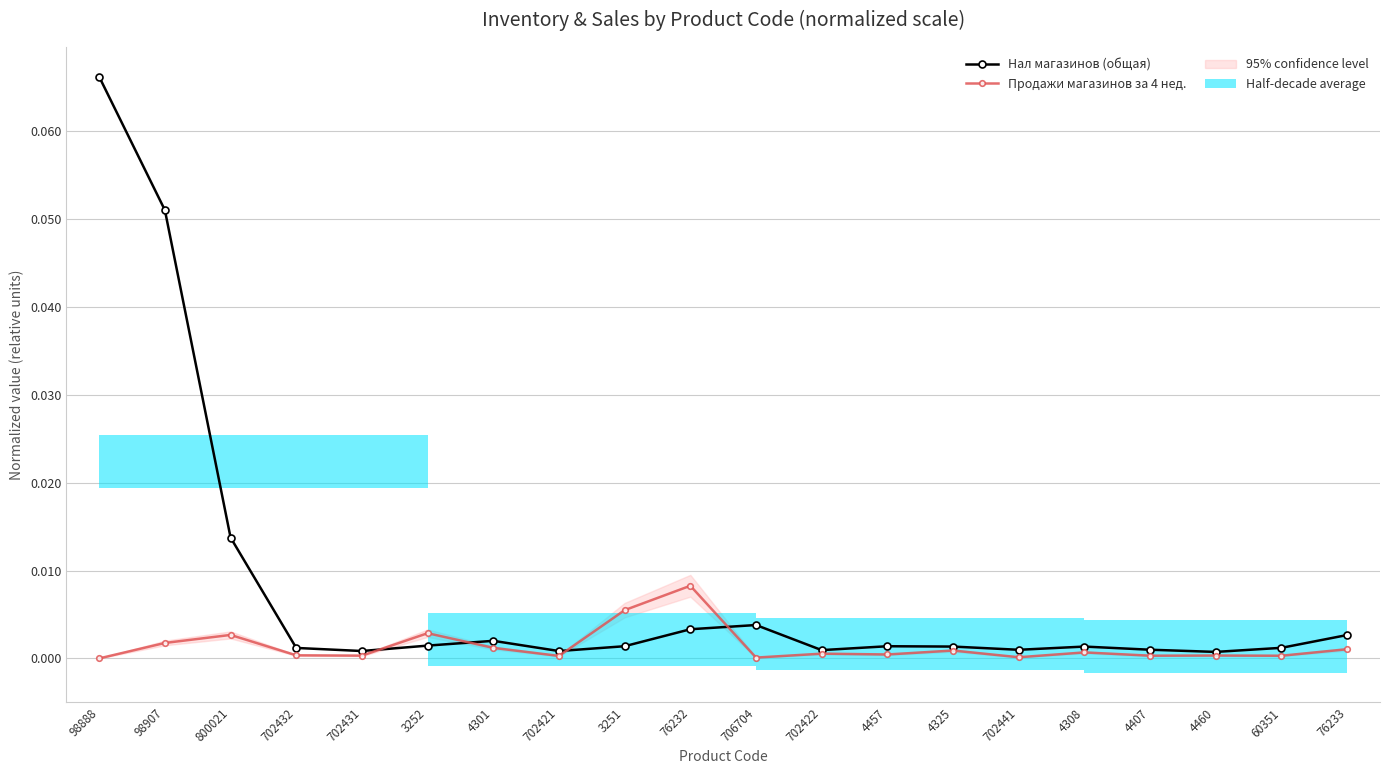

At which label is Продажи магазинов за 4 нед. closest to 0?

98888